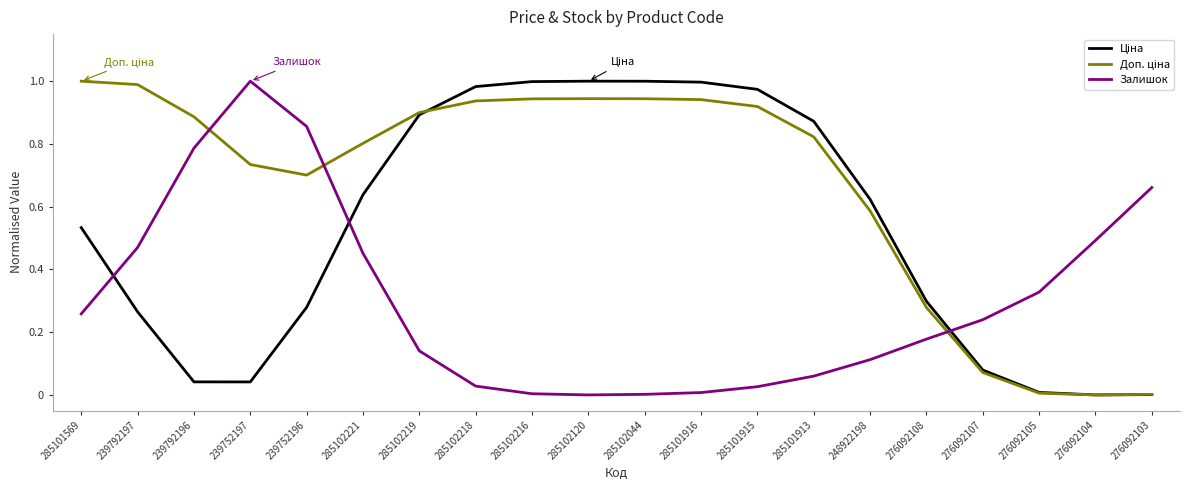

What is the total value across all series at 276092107?

0.4